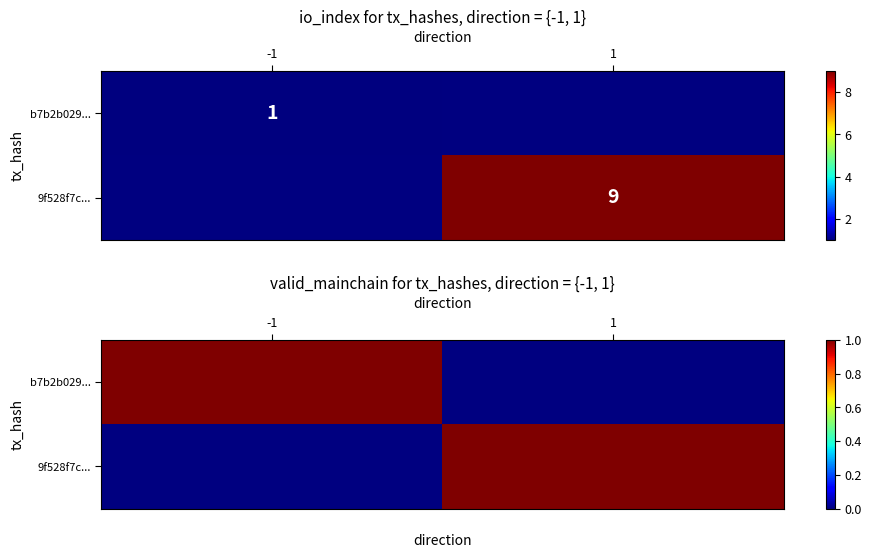

At which label does b7b2b0296a691ac2aeba8b446da972927d4ea84 reach its minimum?

-1